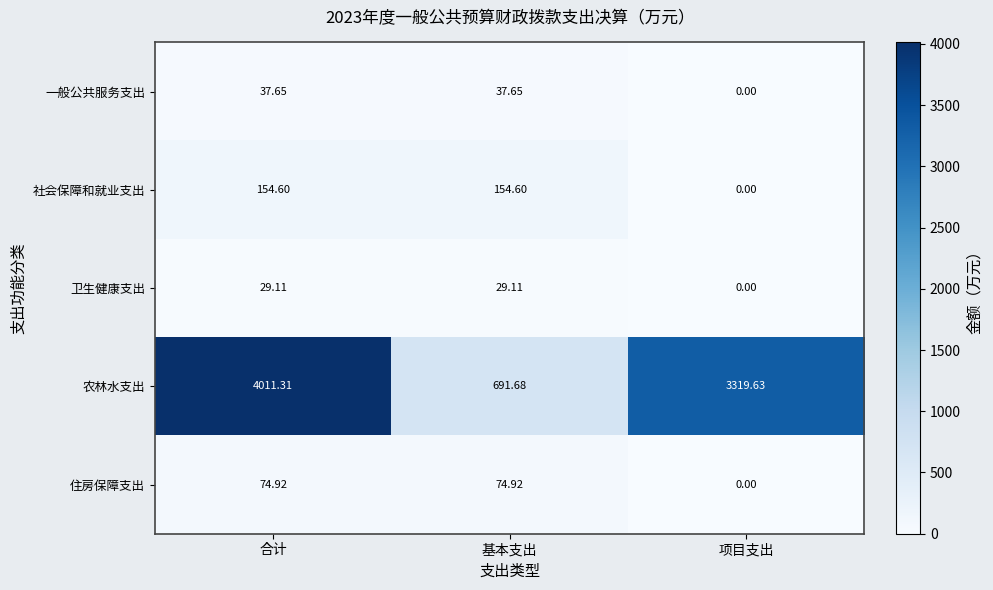

Between 基本支出 and 项目支出, which series saw the biggest shift?

农林水支出